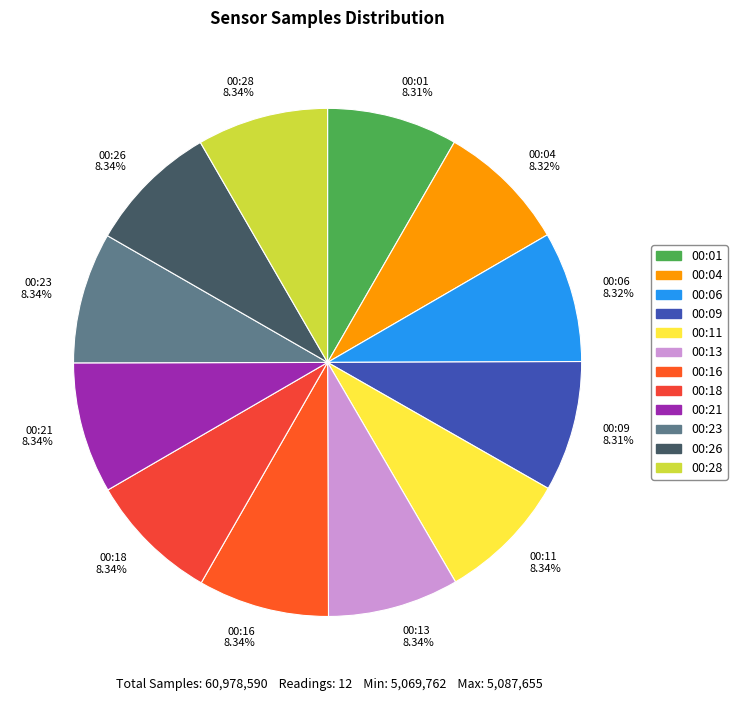

What percentage is NOT represented by 00:04?

91.7%